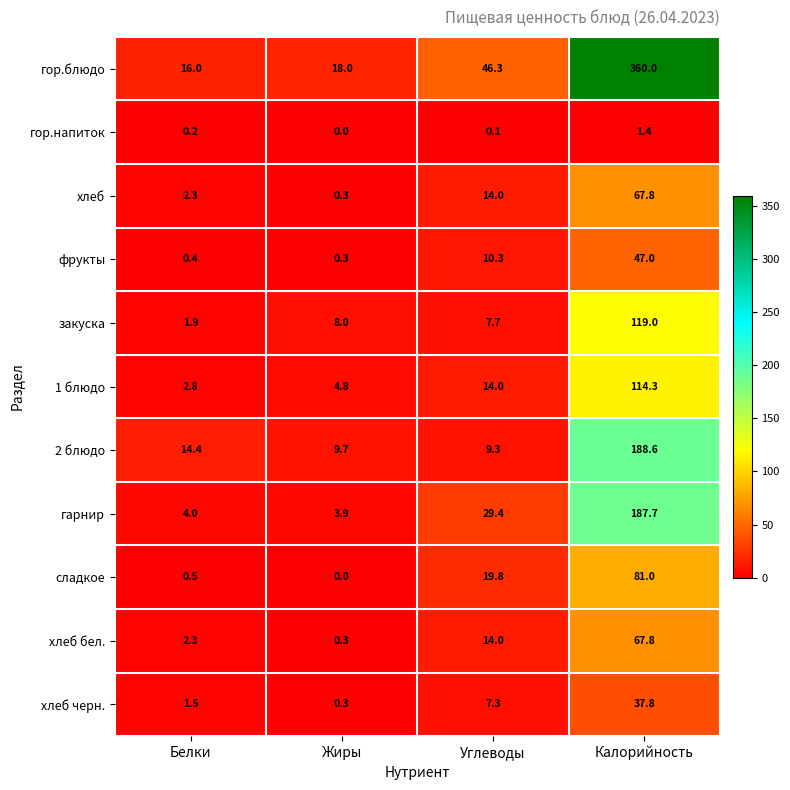

At which category does the chart reach its peak across all series?

Калорийность